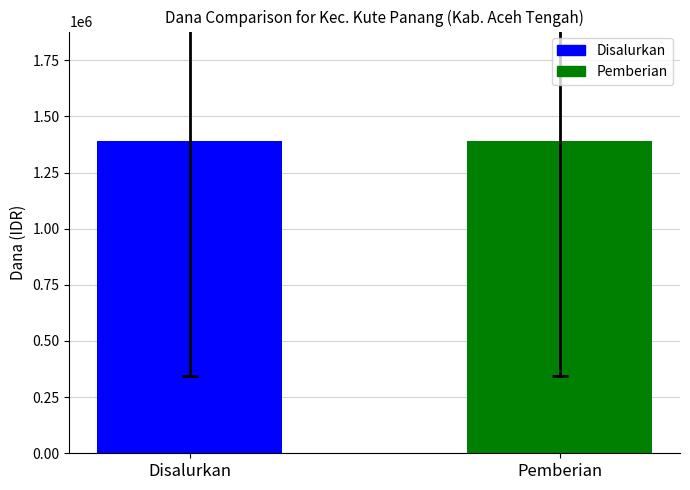

Which series has the largest total across all categories?

Disalurkan